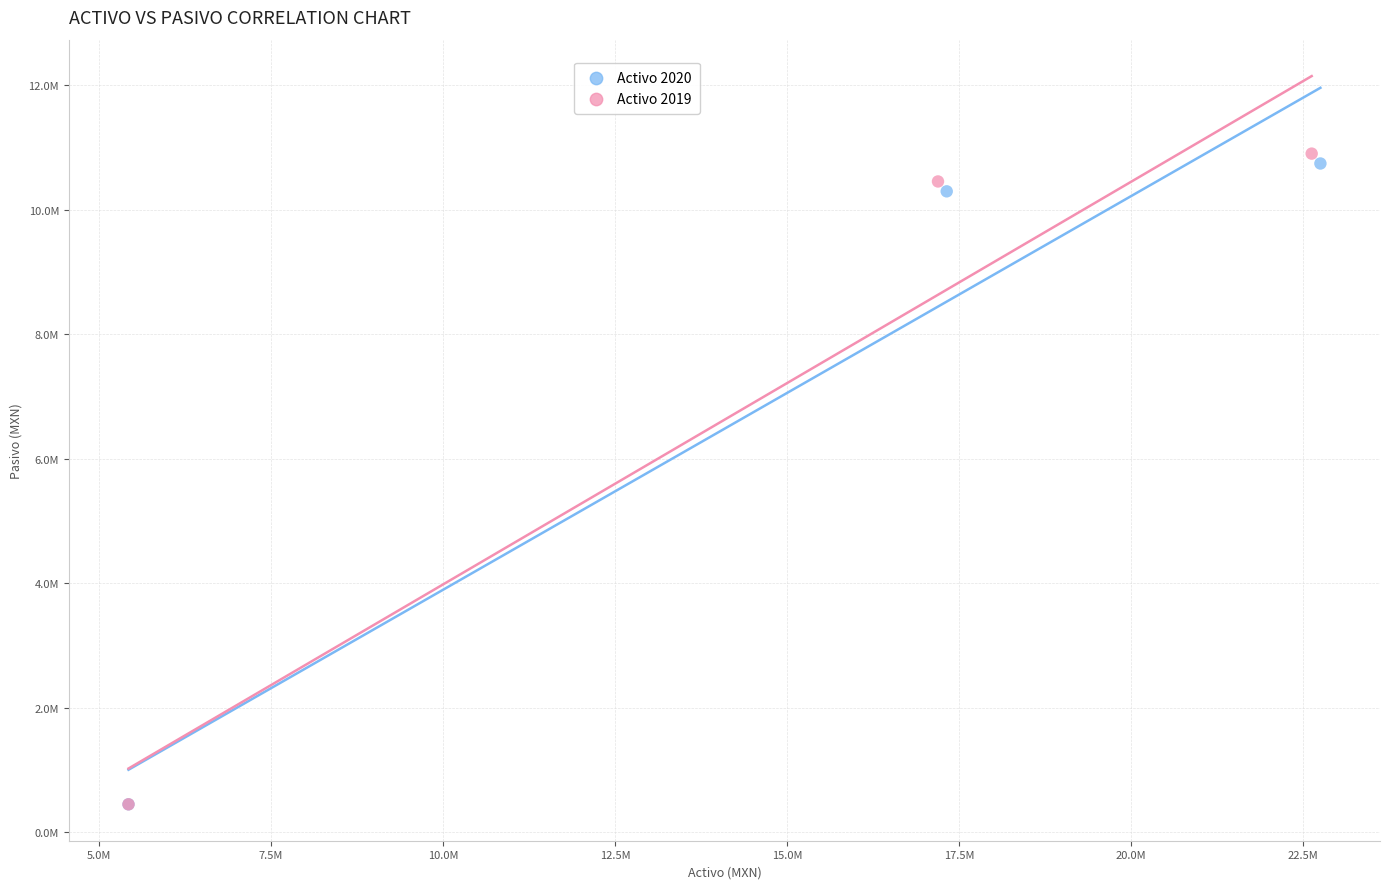

What are all the series names shown in the legend?

Activo 2020, Activo 2019